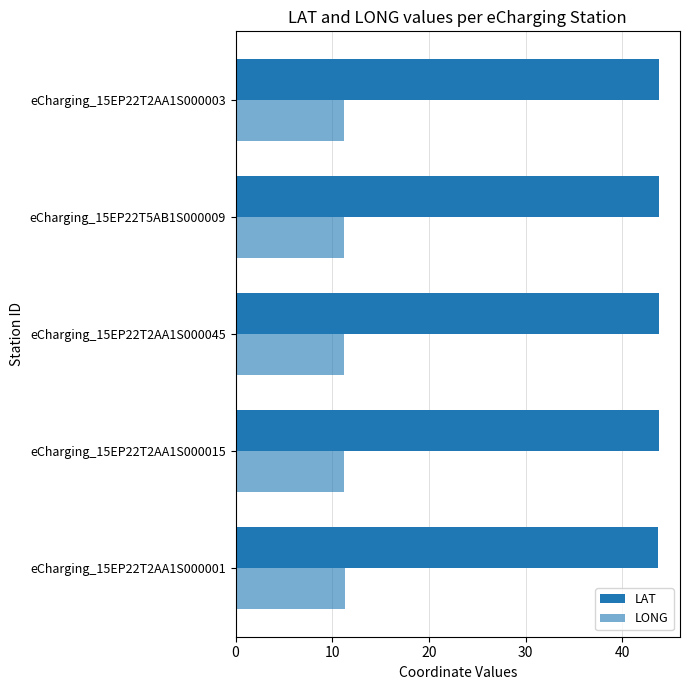

What is the maximum value shown in the chart?

43.8